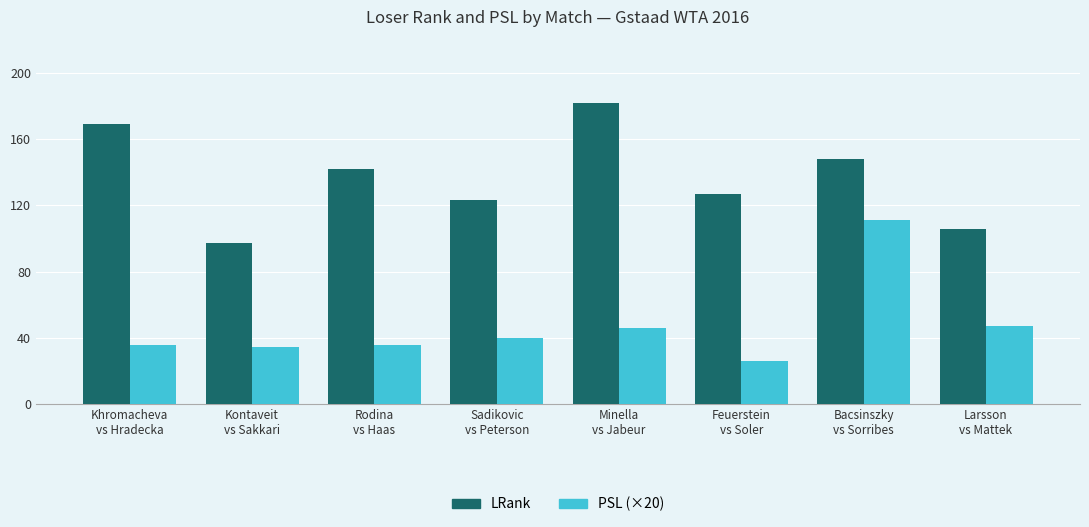

What position from the right is Minella
vs Jabeur?

4